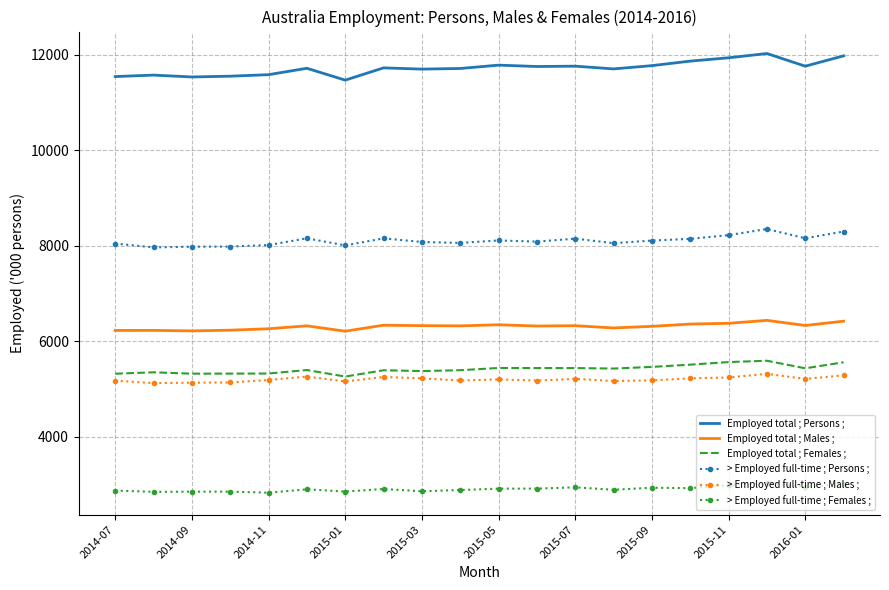

Which series has the largest total across all categories?

Employed total ; Persons ;